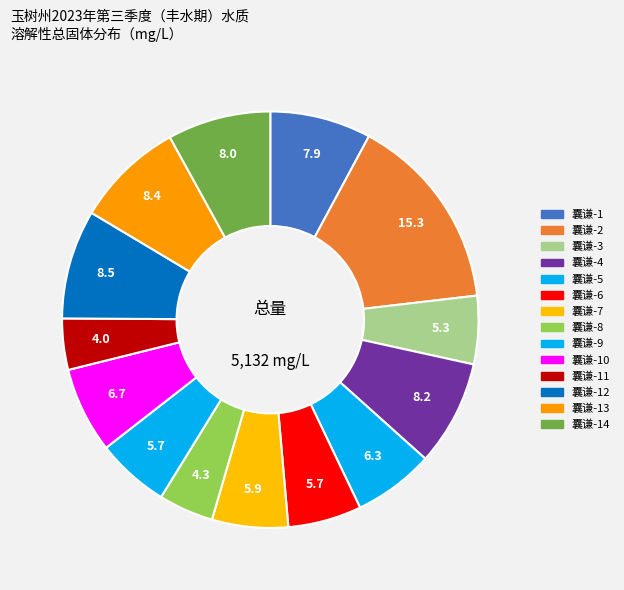

The 囊谦-7 slice represents 6% of the pie. True or false?

True